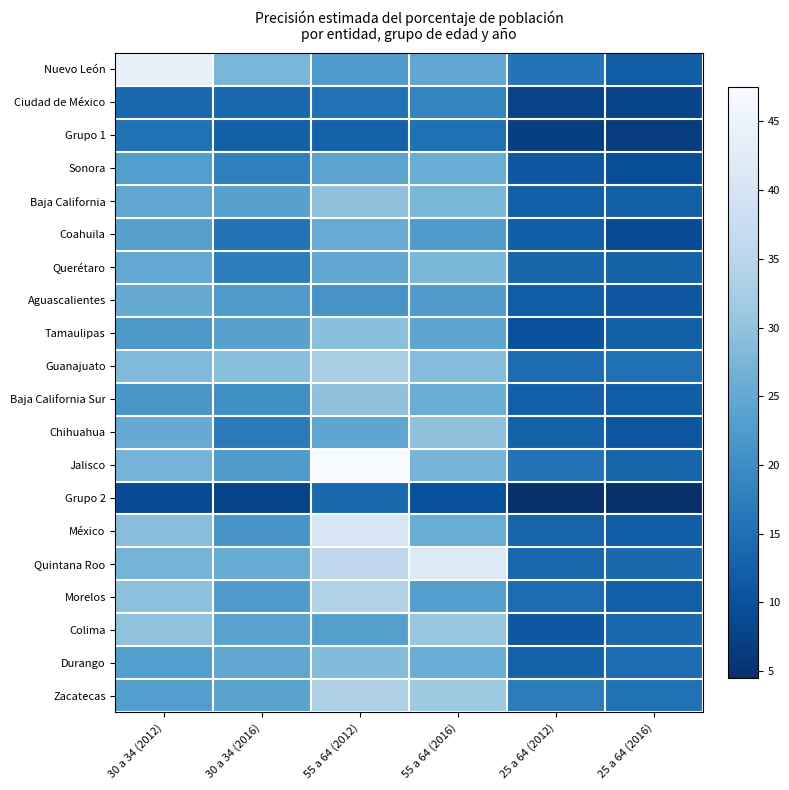

Between 25 a 64 (2012) and 30 a 34 (2012), which is larger?

30 a 34 (2012)